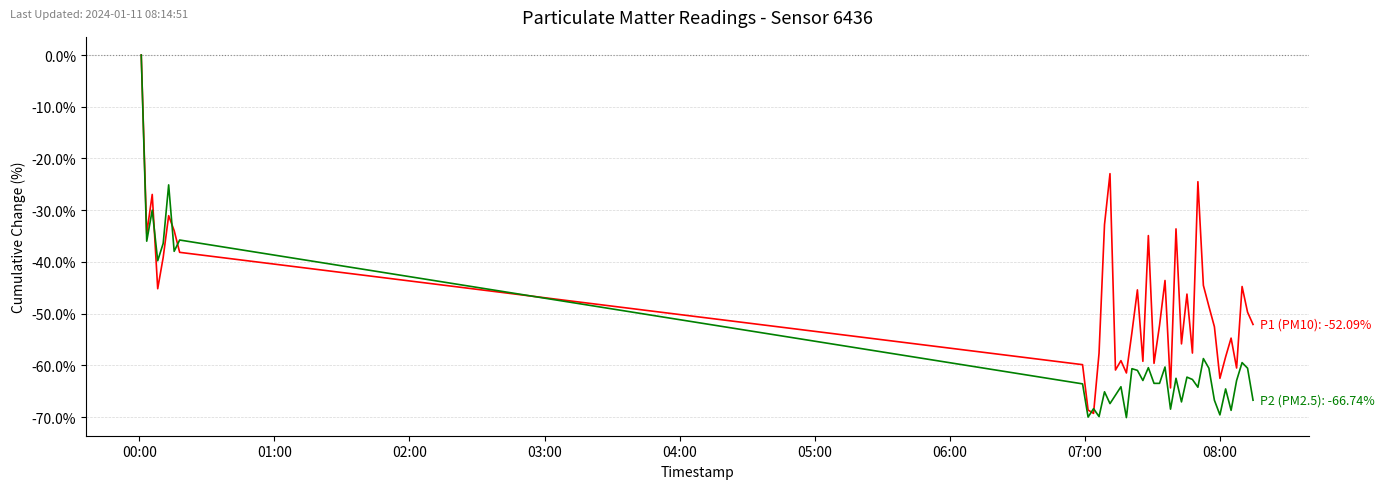

What is the smallest value displayed?

-70.1